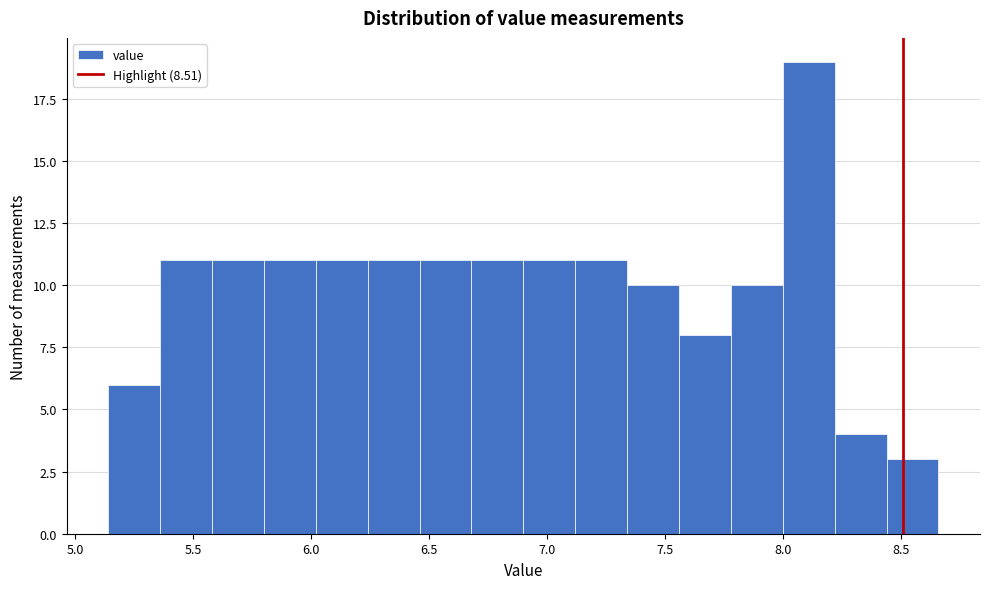

What is the height of the bar covering 5.14 to 5.36 on the x-axis? Neither the bar edges nor the heights are printed on the chart, so give them approximately, as read against the axes.

6